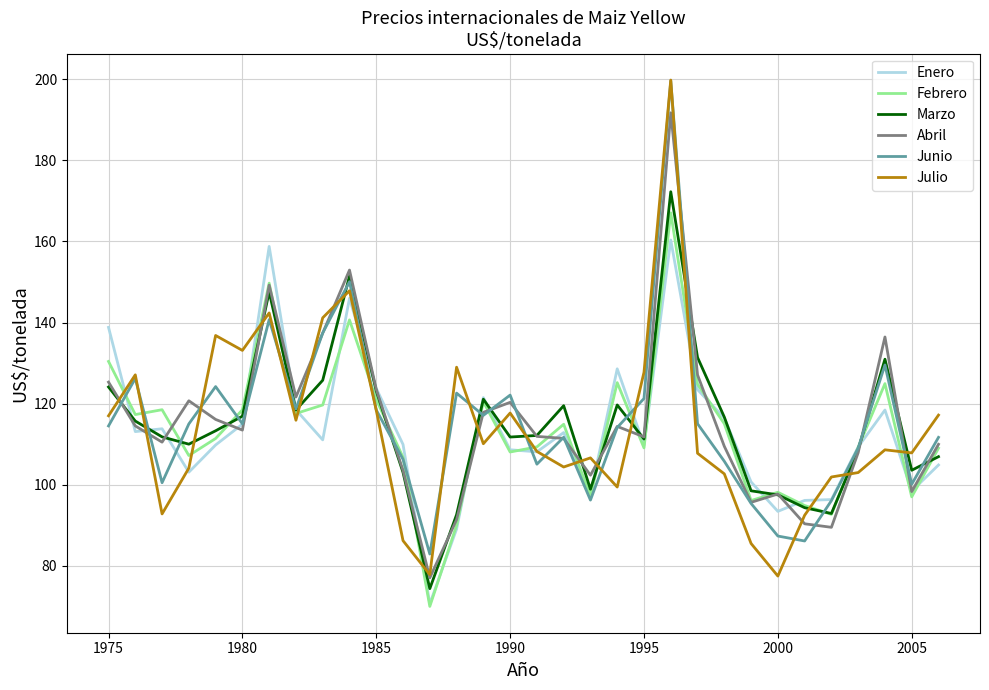

Which series has the widest spread of values?

Julio